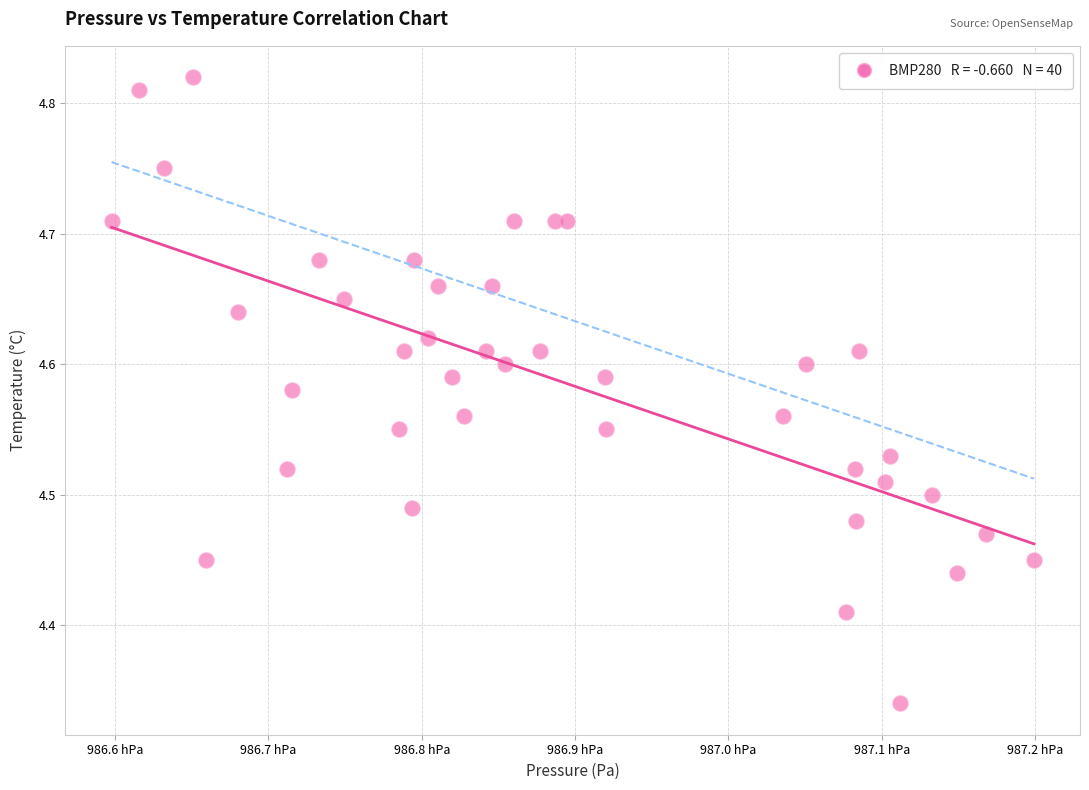

What is the range of Y values (max minus min)?

0.5